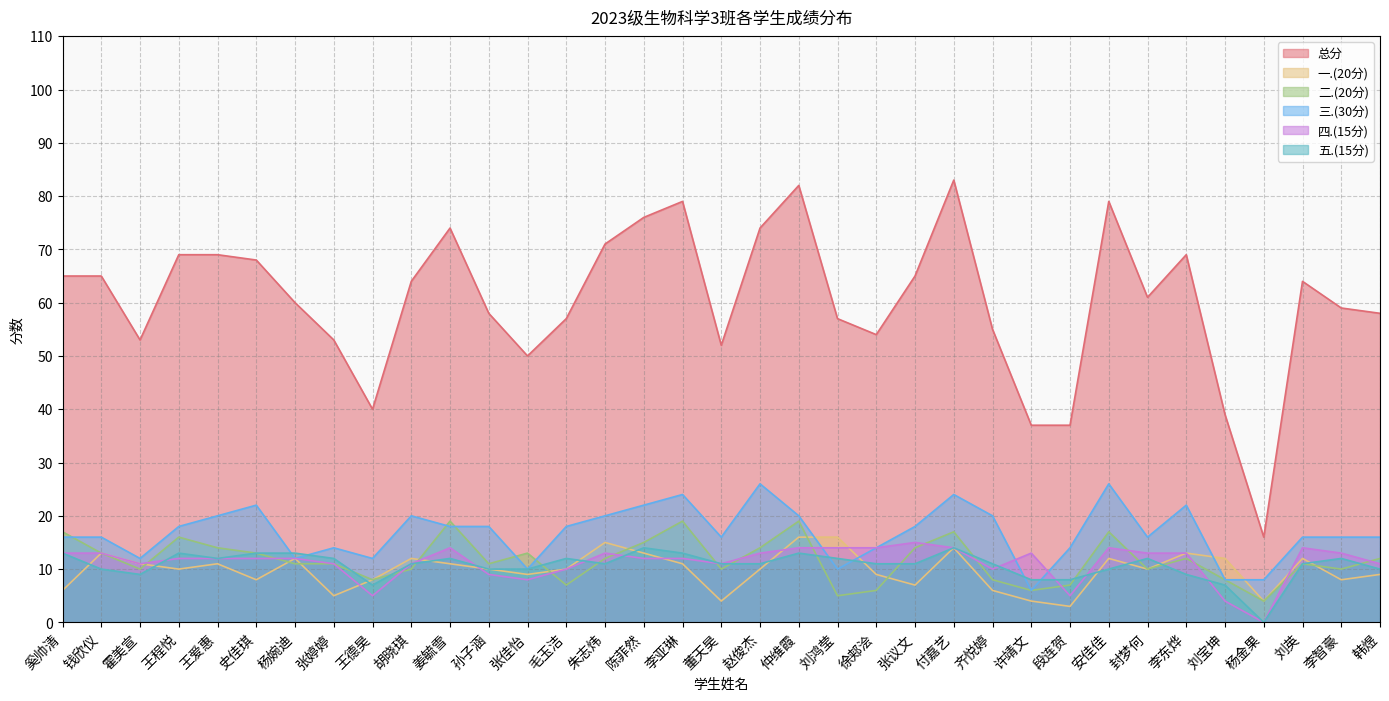

Reading left to right, list all the values displayed in this chart.

总分: 奚帅清=65	钱欣仪=65	霍美宣=53	王程悦=69	王爱惠=69	史佳琪=68	杨婉迪=60	张婷婷=53	王德昊=40	胡晓琪=64	姜毓雪=74	孙子涵=58	张佳怡=50	毛玉洁=57	朱志炜=71	陈菲然=76	李亚琳=79	董天昊=52	赵俊杰=74	仲维霞=82	刘鸿莹=57	徐郏浍=54	张议文=65	付嘉艺=83	齐悦婷=55	许靖文=37	段连贺=37	安佳佳=79	封梦何=61	李东烨=69	刘宝坤=39	杨金果=16	刘英=64	李智豪=59	韩煜=58
一.(20分): 奚帅清=6	钱欣仪=13	霍美宣=11	王程悦=10	王爱惠=11	史佳琪=8	杨婉迪=12	张婷婷=5	王德昊=8	胡晓琪=12	姜毓雪=11	孙子涵=10	张佳怡=9	毛玉洁=10	朱志炜=15	陈菲然=13	李亚琳=11	董天昊=4	赵俊杰=10	仲维霞=16	刘鸿莹=16	徐郏浍=9	张议文=7	付嘉艺=14	齐悦婷=6	许靖文=4	段连贺=3	安佳佳=12	封梦何=10	李东烨=13	刘宝坤=12	杨金果=4	刘英=12	李智豪=8	韩煜=9
二.(20分): 奚帅清=17	钱欣仪=13	霍美宣=10	王程悦=16	王爱惠=14	史佳琪=13	杨婉迪=11	张婷婷=11	王德昊=8	胡晓琪=10	姜毓雪=19	孙子涵=11	张佳怡=13	毛玉洁=7	朱志炜=12	陈菲然=15	李亚琳=19	董天昊=10	赵俊杰=14	仲维霞=19	刘鸿莹=5	徐郏浍=6	张议文=14	付嘉艺=17	齐悦婷=8	许靖文=6	段连贺=7	安佳佳=17	封梦何=10	李东烨=12	刘宝坤=8	杨金果=4	刘英=11	李智豪=10	韩煜=12
三.(30分): 奚帅清=16	钱欣仪=16	霍美宣=12	王程悦=18	王爱惠=20	史佳琪=22	杨婉迪=12	张婷婷=14	王德昊=12	胡晓琪=20	姜毓雪=18	孙子涵=18	张佳怡=10	毛玉洁=18	朱志炜=20	陈菲然=22	李亚琳=24	董天昊=16	赵俊杰=26	仲维霞=20	刘鸿莹=10	徐郏浍=14	张议文=18	付嘉艺=24	齐悦婷=20	许靖文=6	段连贺=14	安佳佳=26	封梦何=16	李东烨=22	刘宝坤=8	杨金果=8	刘英=16	李智豪=16	韩煜=16
四.(15分): 奚帅清=13	钱欣仪=13	霍美宣=11	王程悦=12	王爱惠=12	史佳琪=12	杨婉迪=12	张婷婷=11	王德昊=5	胡晓琪=11	姜毓雪=14	孙子涵=9	张佳怡=8	毛玉洁=10	朱志炜=13	陈菲然=12	李亚琳=12	董天昊=11	赵俊杰=13	仲维霞=14	刘鸿莹=14	徐郏浍=14	张议文=15	付嘉艺=14	齐悦婷=10	许靖文=13	段连贺=5	安佳佳=14	封梦何=13	李东烨=13	刘宝坤=4	杨金果=0	刘英=14	李智豪=13	韩煜=11
五.(15分): 奚帅清=13	钱欣仪=10	霍美宣=9	王程悦=13	王爱惠=12	史佳琪=13	杨婉迪=13	张婷婷=12	王德昊=7	胡晓琪=11	姜毓雪=12	孙子涵=10	张佳怡=10	毛玉洁=12	朱志炜=11	陈菲然=14	李亚琳=13	董天昊=11	赵俊杰=11	仲维霞=13	刘鸿莹=12	徐郏浍=11	张议文=11	付嘉艺=14	齐悦婷=11	许靖文=8	段连贺=8	安佳佳=10	封梦何=12	李东烨=9	刘宝坤=7	杨金果=0	刘英=11	李智豪=12	韩煜=10